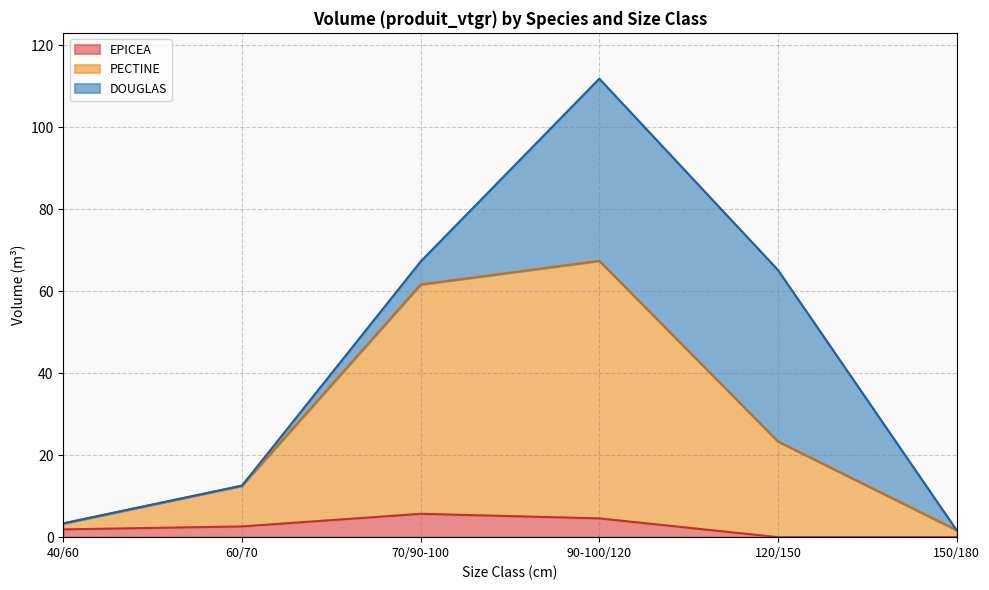

How many series are shown in this chart?

3